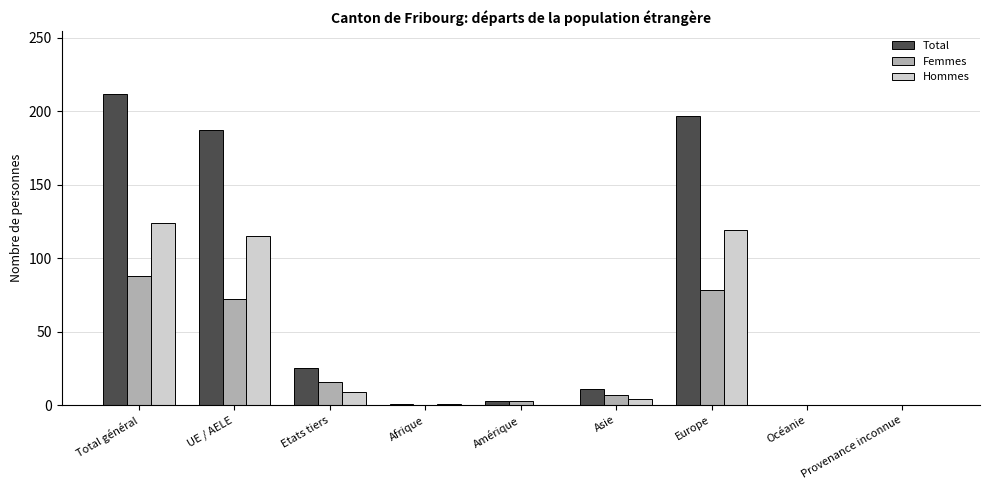

Are the bars grouped side by side (vs. stacked)?

Yes